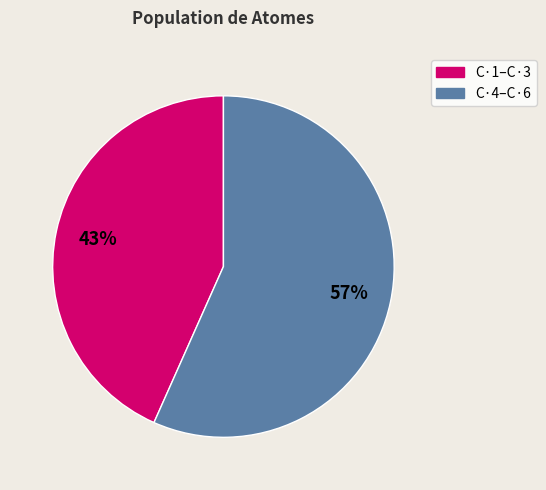

To the nearest percent, what is the average slice percentage?

50%